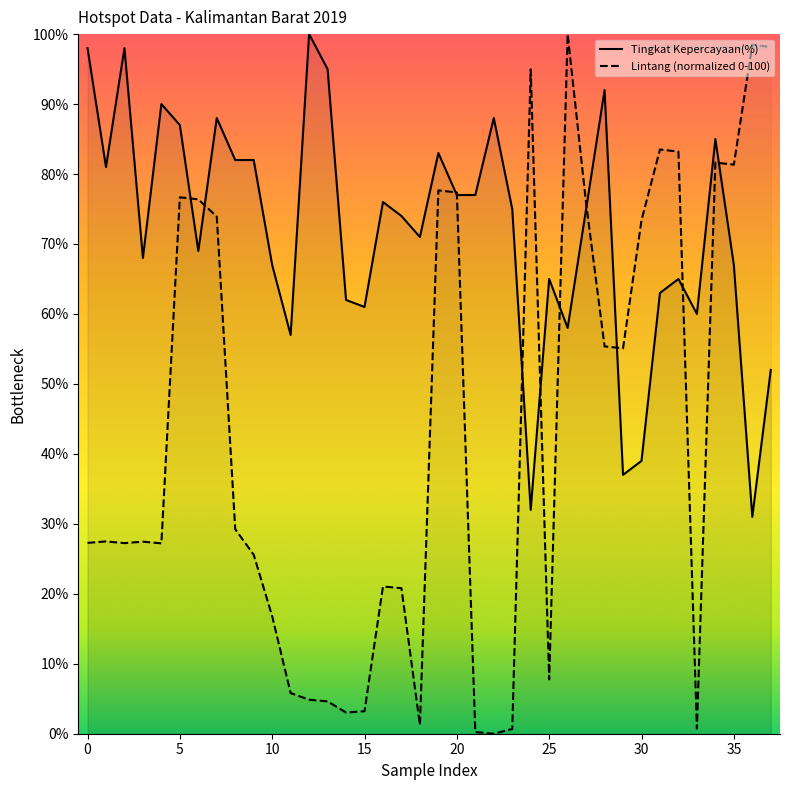

How many data points in Tingkat Kepercayaan(%) are less than 75?

19